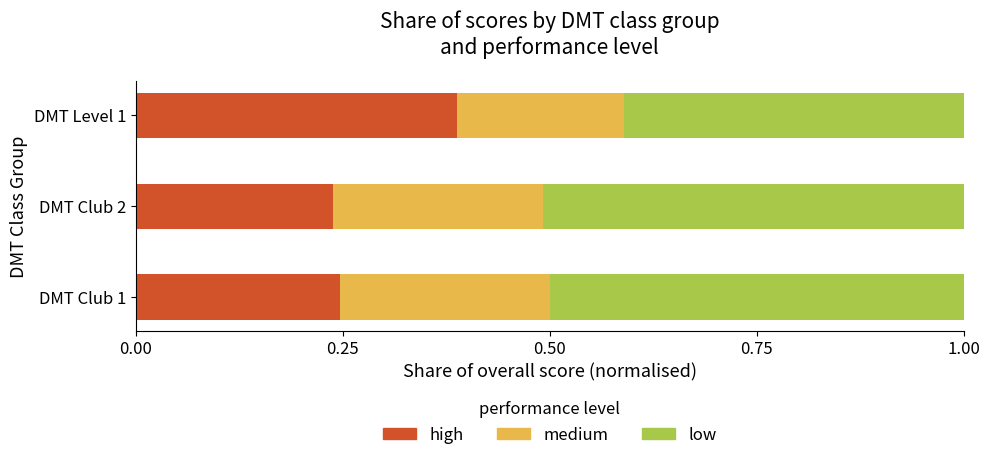

What is the sum of the high values at DMT Club 2 and DMT Club 1?

0.5